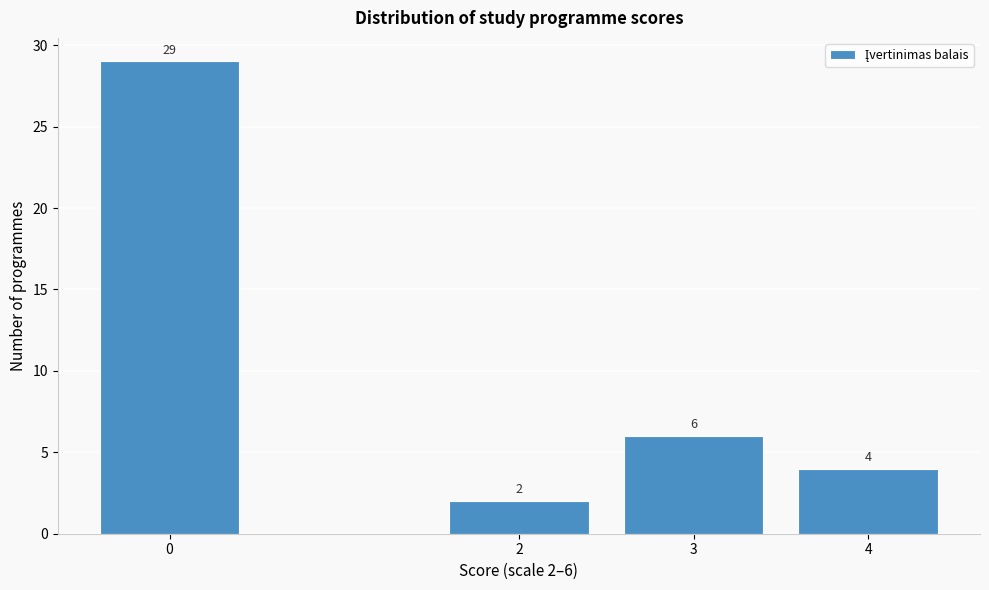

Reading left to right, what are all the values shown in this chart?

0=29	2=2	3=6	4=4